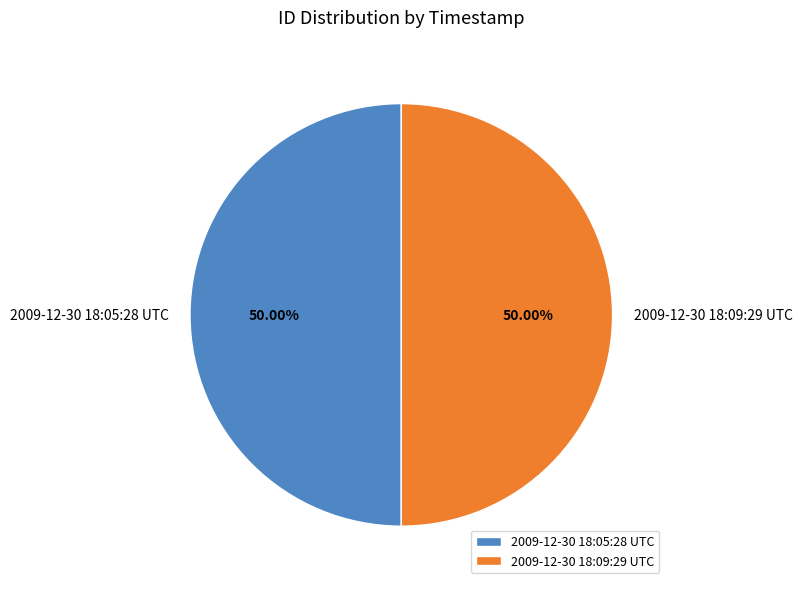

What is the ratio of the value at 2009-12-30 18:05:28 UTC to the value at 2009-12-30 18:09:29 UTC?

1.0